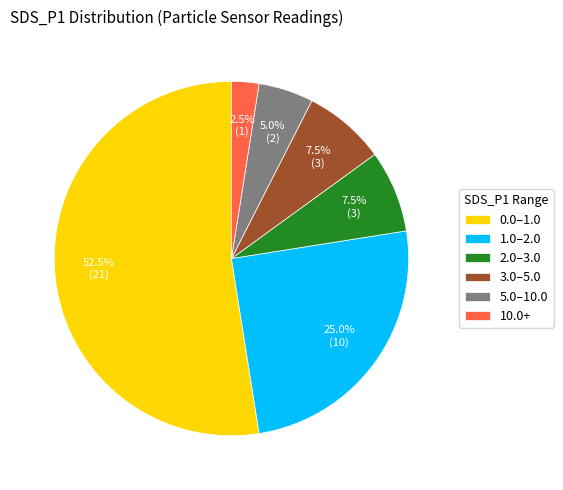

Approximately how many times larger is the value at 10.0+ compared to 2.0–3.0?

0.3